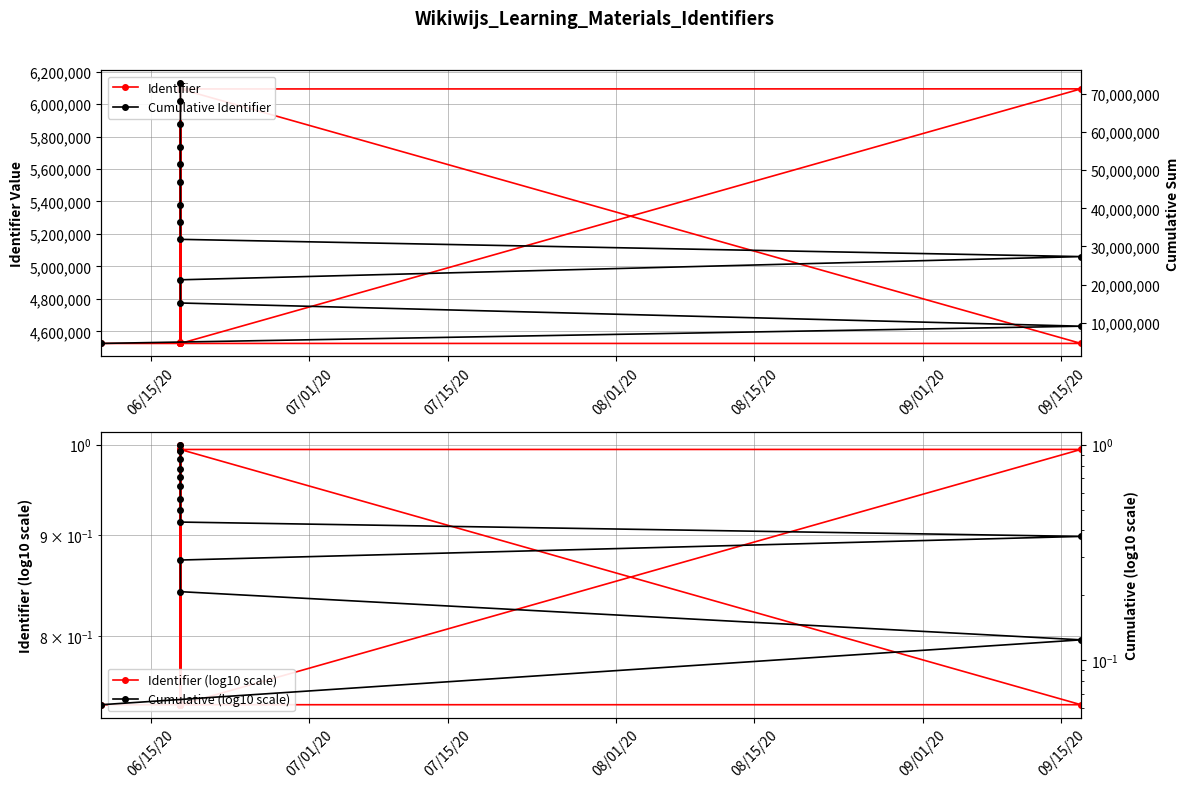

Is this an area chart (filled region under the line)?

No